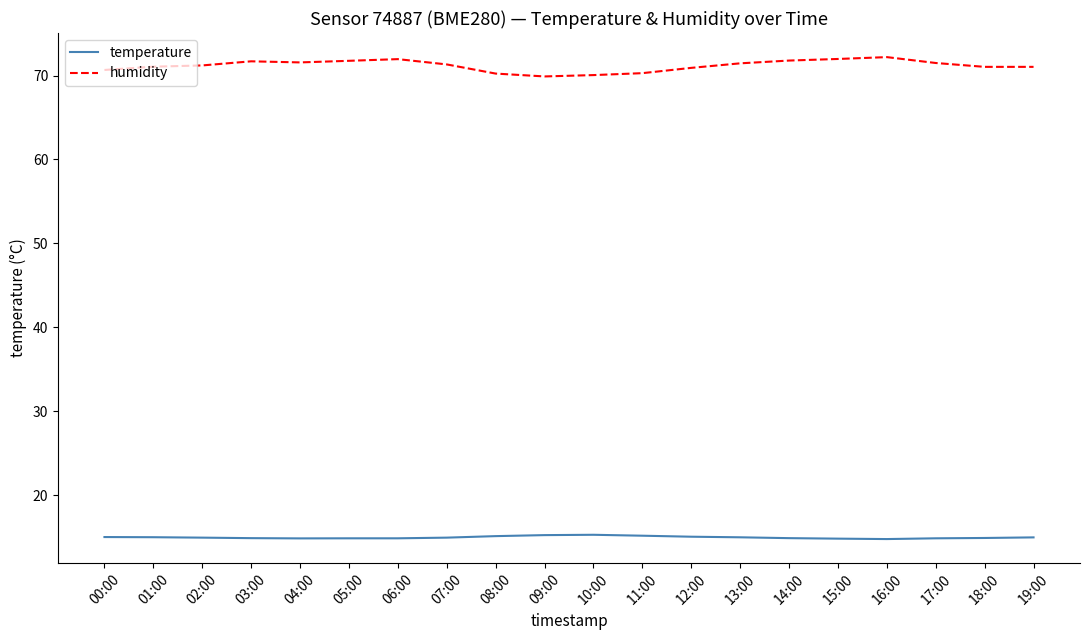

True or false: temperature and humidity cross at least once.

False